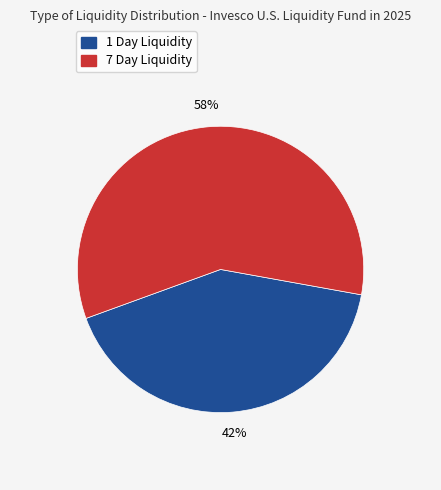

Between 7 Day Liquidity and 1 Day Liquidity, which is larger?

7 Day Liquidity